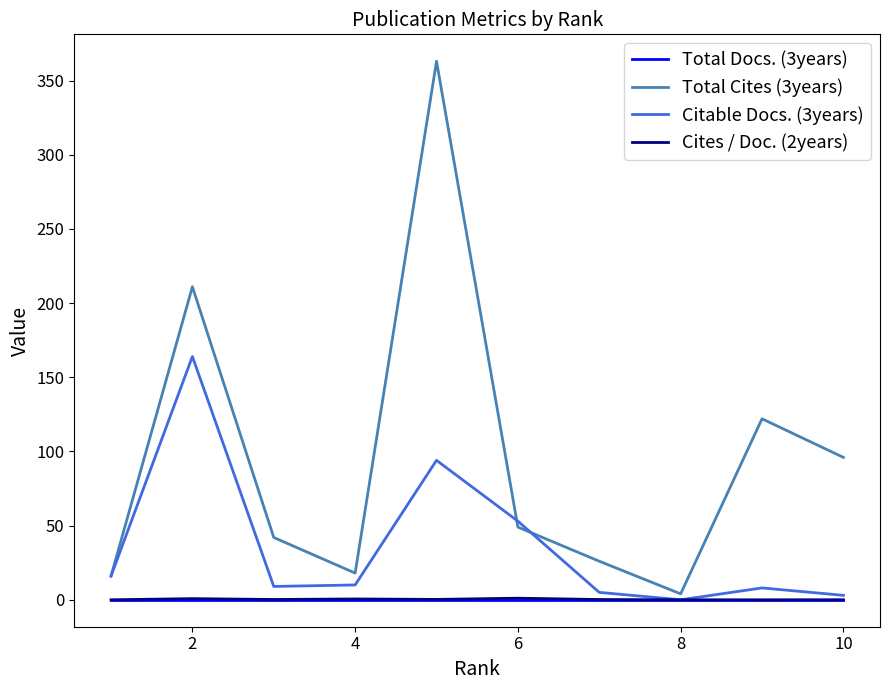

Which series has the widest spread of values?

Total Cites (3years)